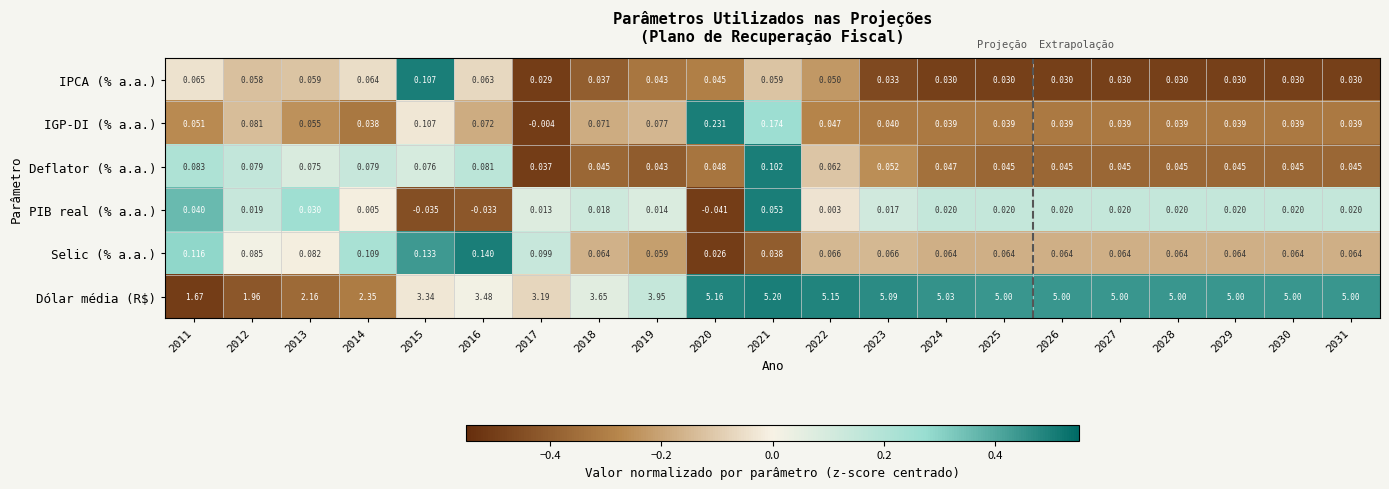

At 2021, list the series in order from smallest to largest.

Selic (% a.a.), PIB real (% a.a.), IPCA (% a.a.), Deflator (% a.a.), IGP-DI (% a.a.), Dólar média (R$)